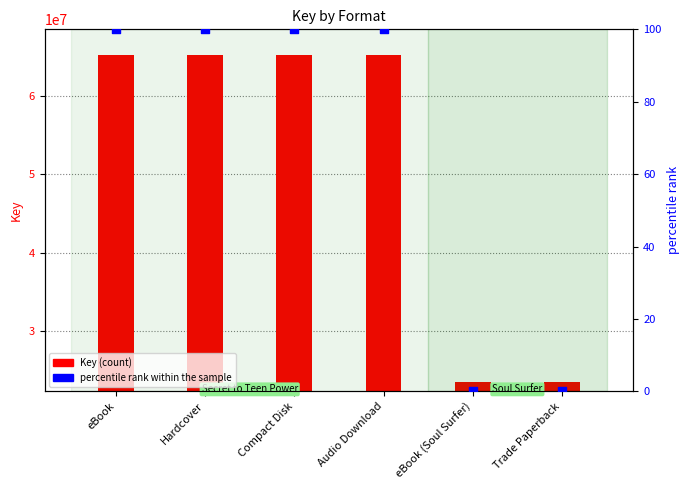

At how many categories does at least one series exceed 39981896?

4